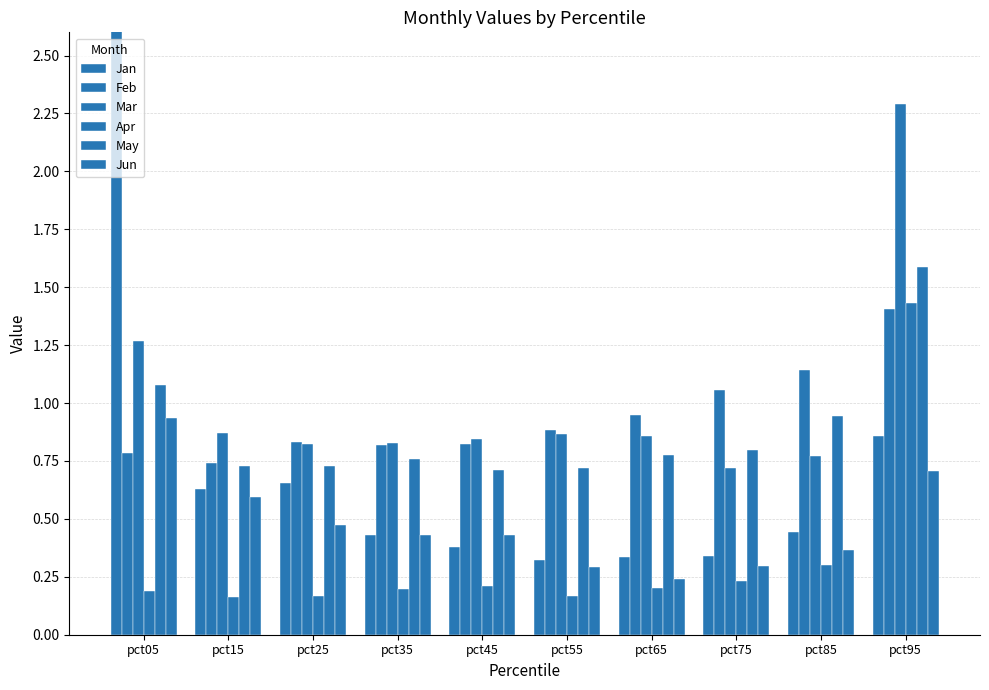

What is the difference between the maximum and minimum values in the Mar series?

1.6